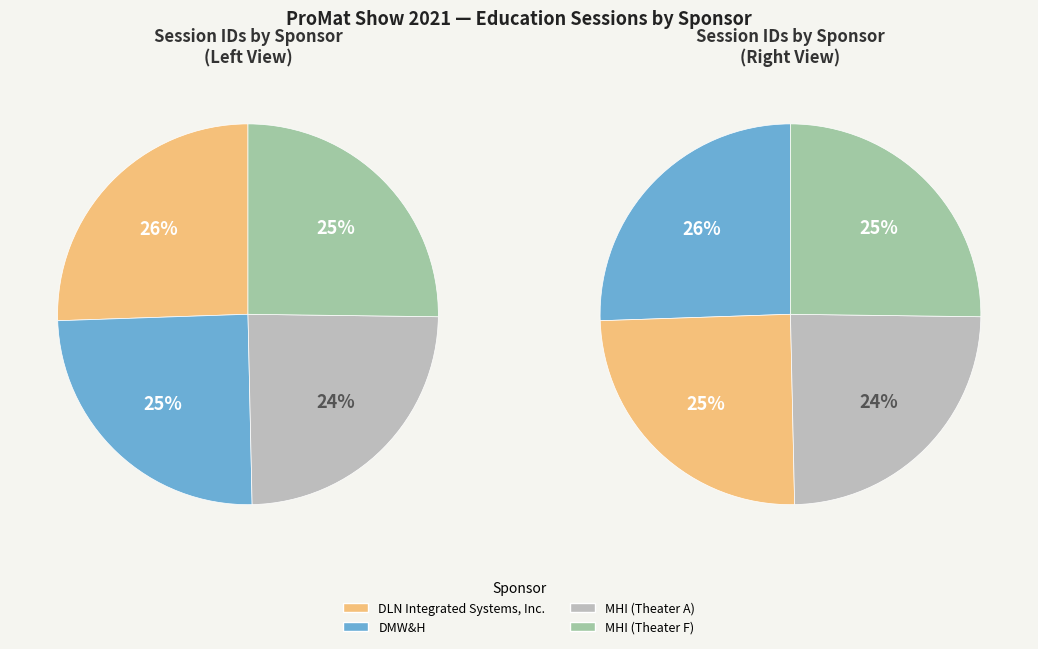

Rank the categories by value from highest to lowest.

DLN Integrated Systems, Inc., MHI (Theater F), DMW&H, MHI (Theater A)